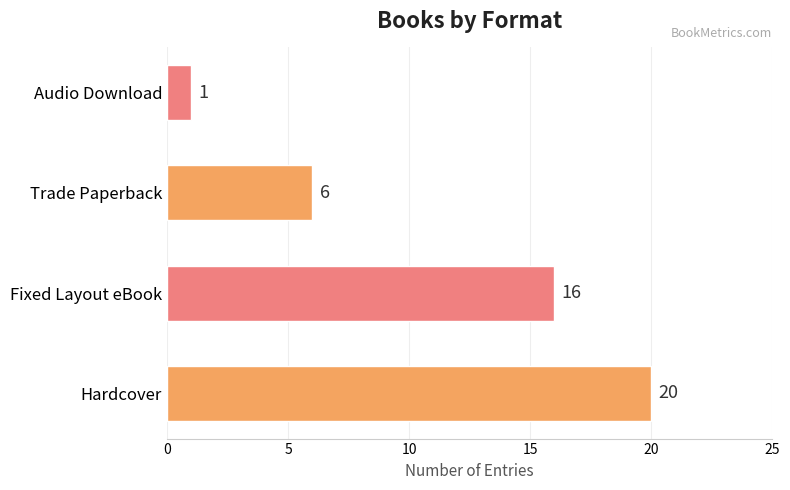

Which category has the lowest value across all series?

Audio Download